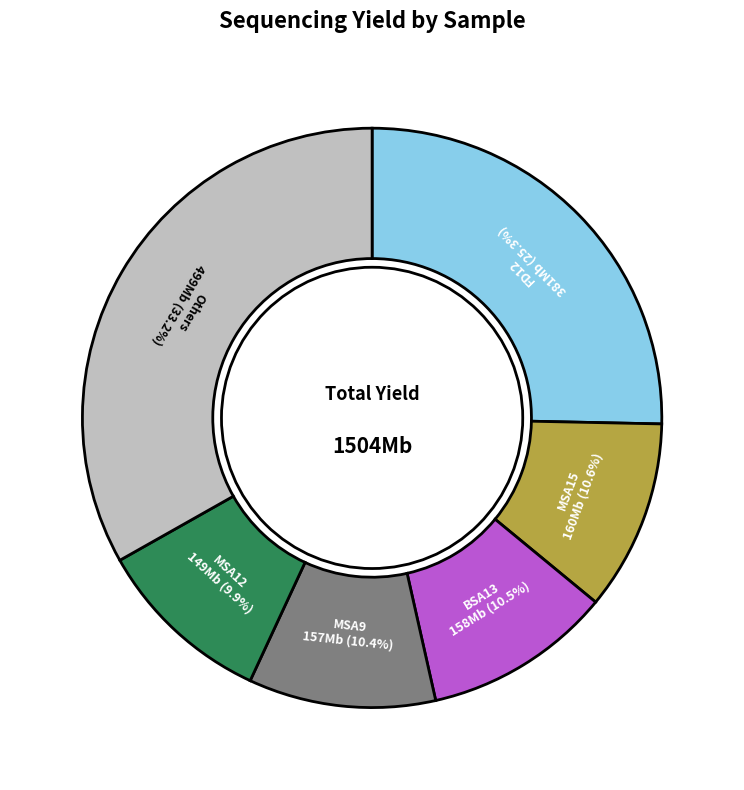

How much of the chart is everything except Others?

66.8%